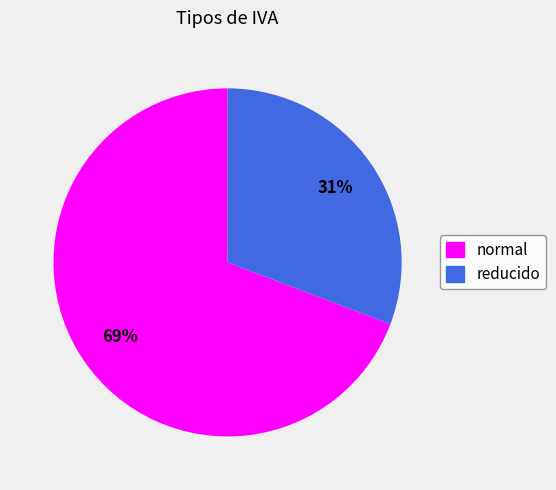

Is reducido the majority of the pie?

No